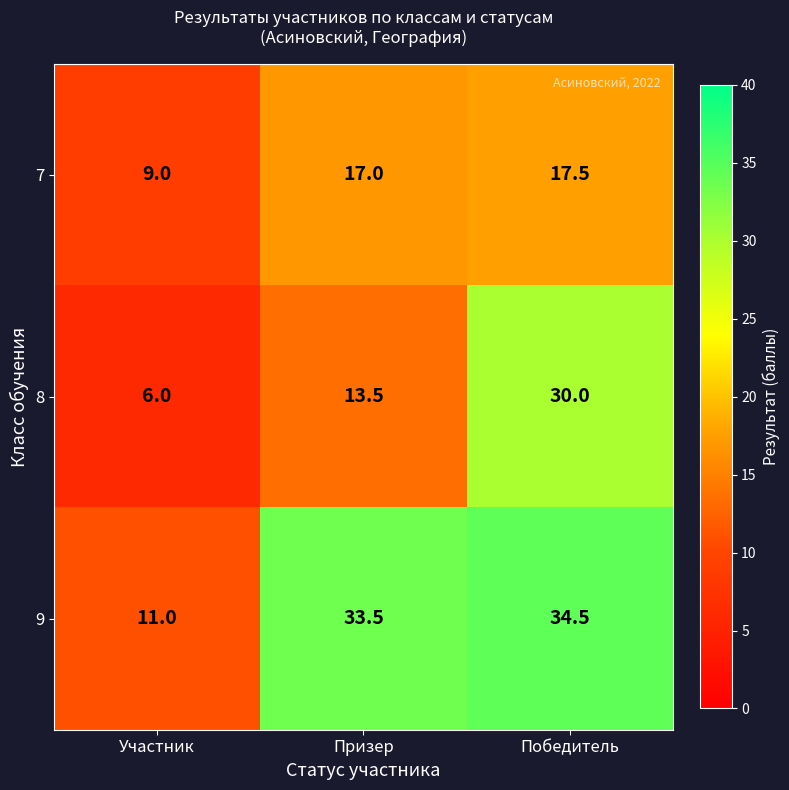

Reading right to left, what are all the values shown in this chart?

7: Победитель=17.5	Призер=17.0	Участник=9.0
8: Победитель=30.0	Призер=13.5	Участник=6.0
9: Победитель=34.5	Призер=33.5	Участник=11.0